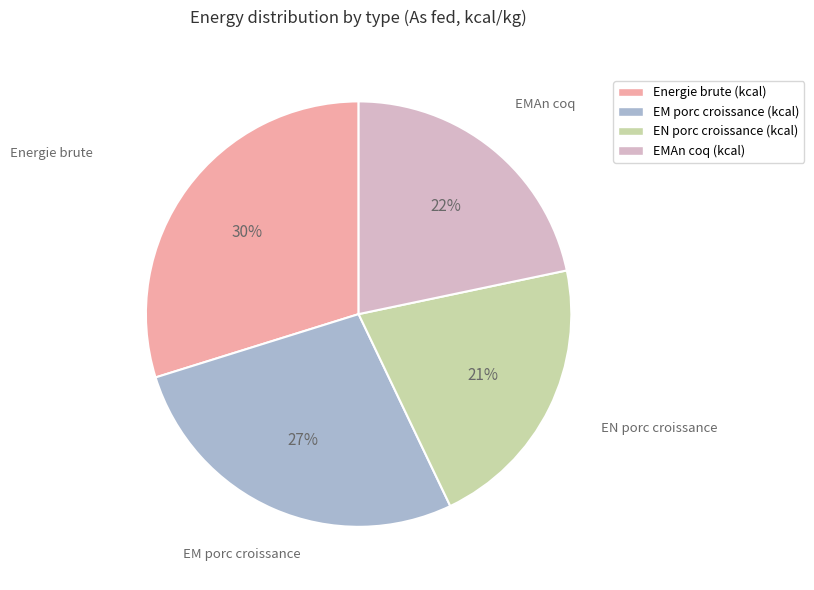

Count the number of slices in the pie.

4